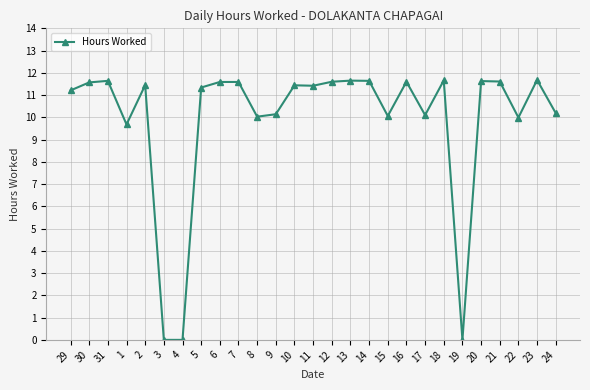

What is the difference between the maximum and minimum values?

11.7